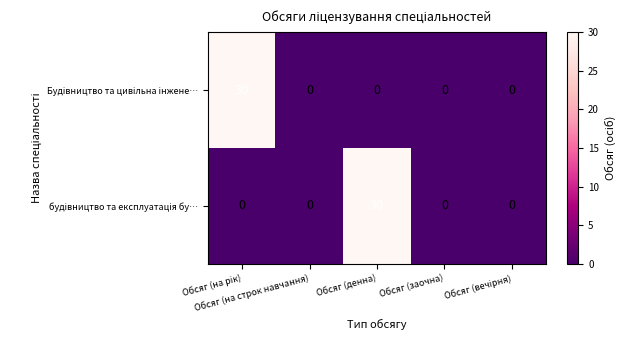

What is the greatest value displayed?

30